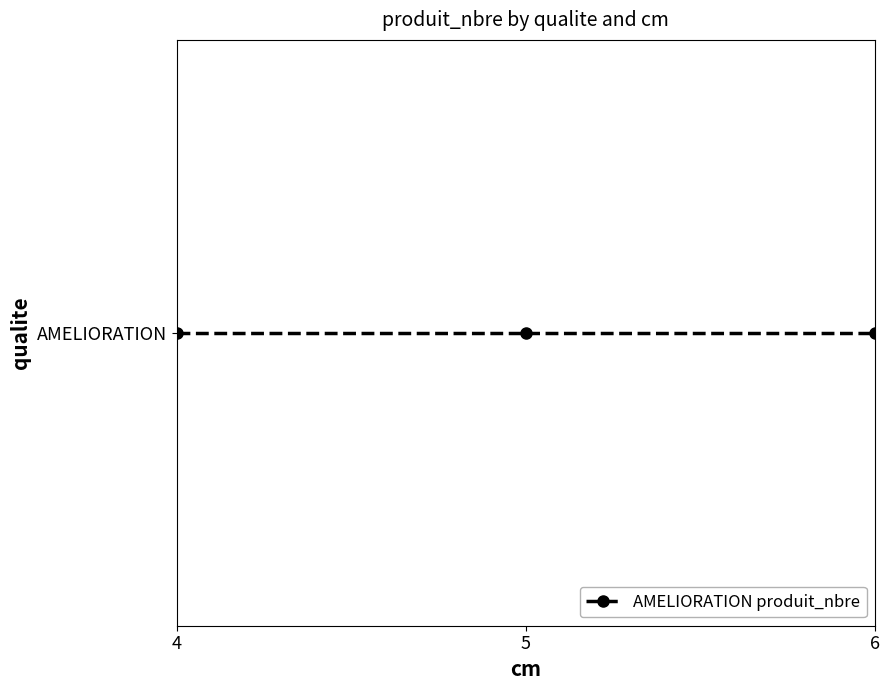

What is the difference between the values at 6 and 4?

2